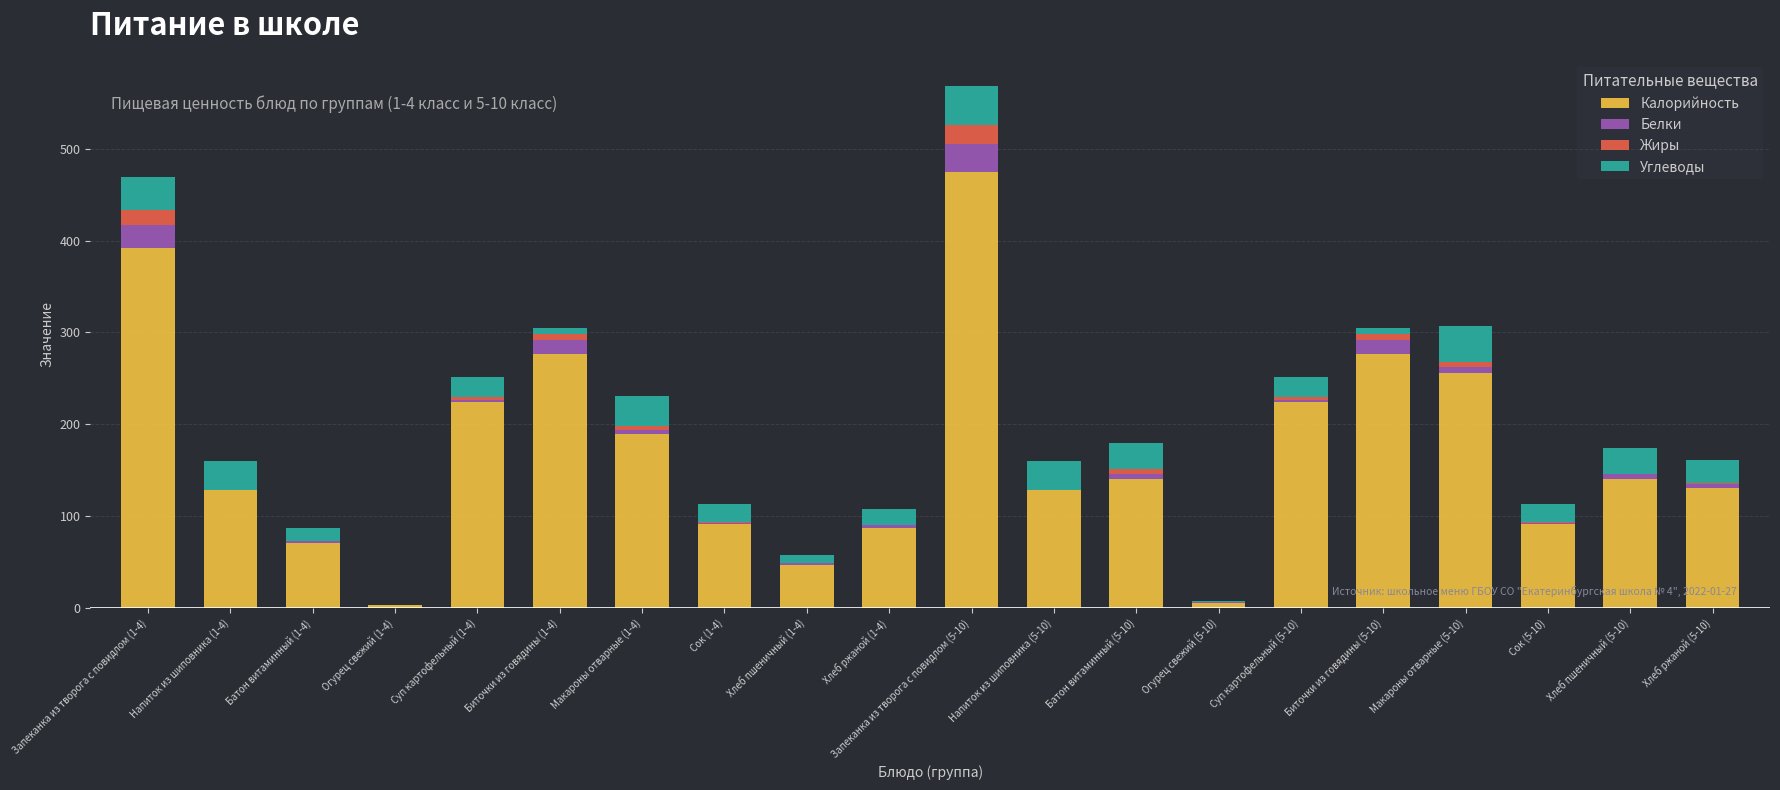

What is the highest value of the Калорийность series?

474.4